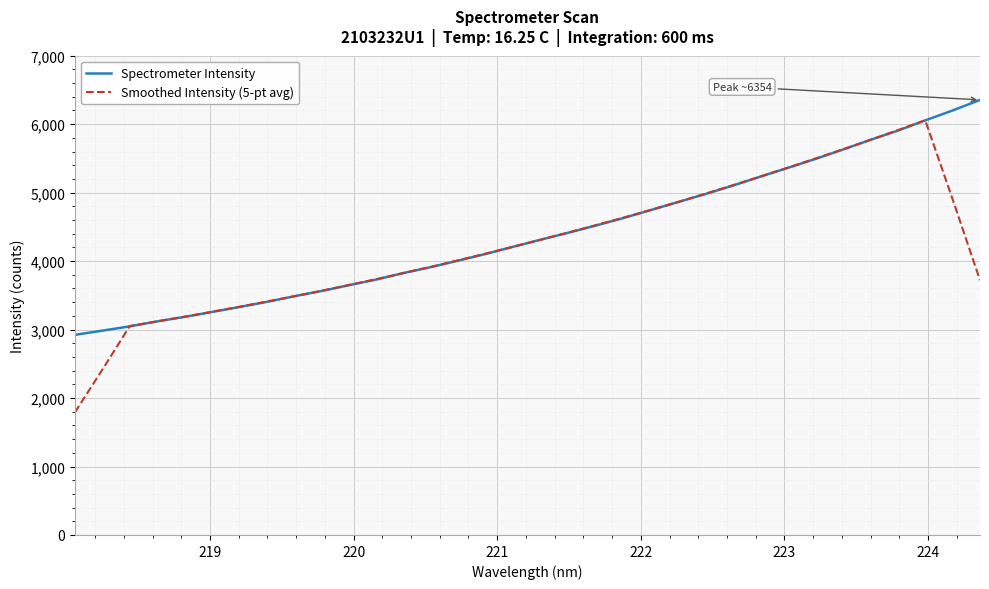

What is the minimum value for Spectrometer Intensity?

2922.7